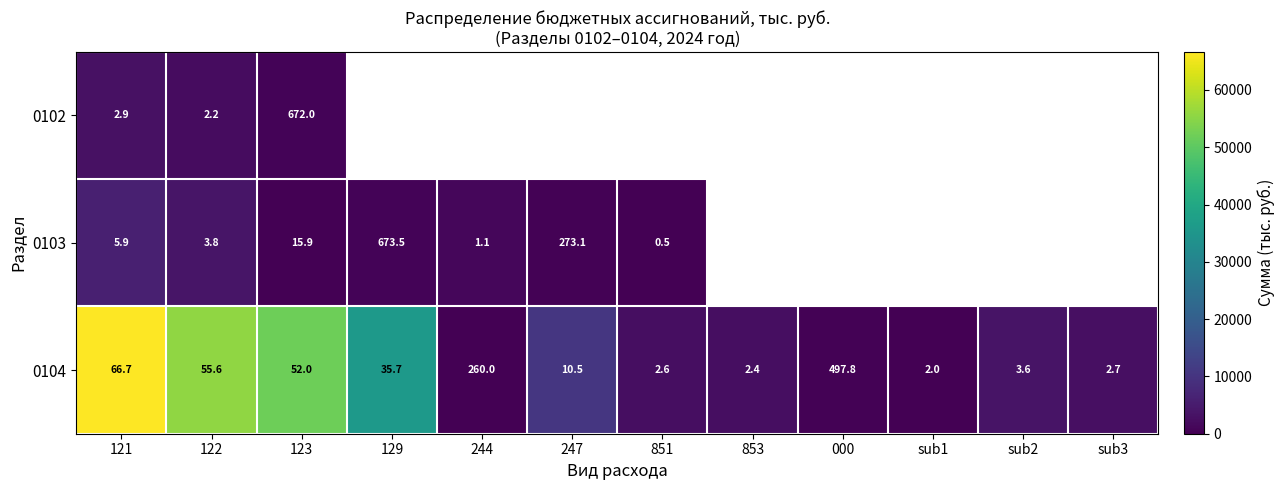

Which series has the largest total across all categories?

0104